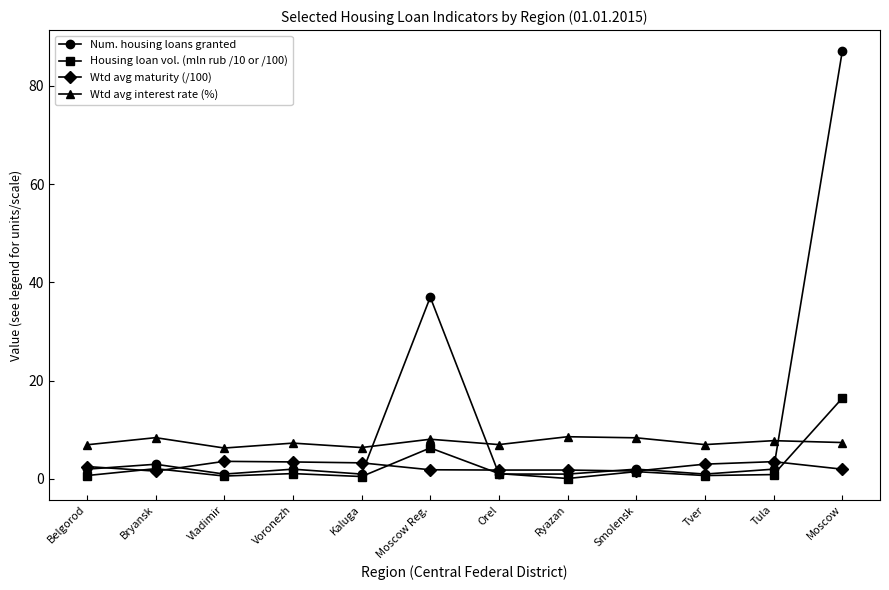

What are all the series names shown in the legend?

Num. housing loans granted, Housing loan vol. (mln rub /10 or /100), Wtd avg maturity (/100), Wtd avg interest rate (%)